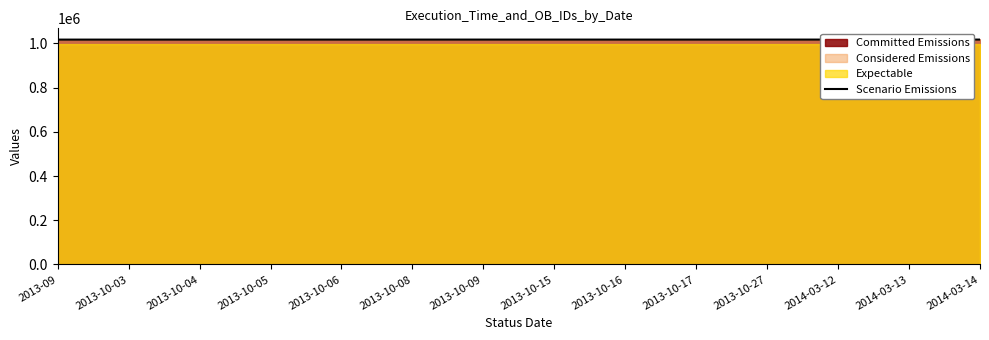

What value does the data have at 2013-10-27, to the nearest 50?

1017100